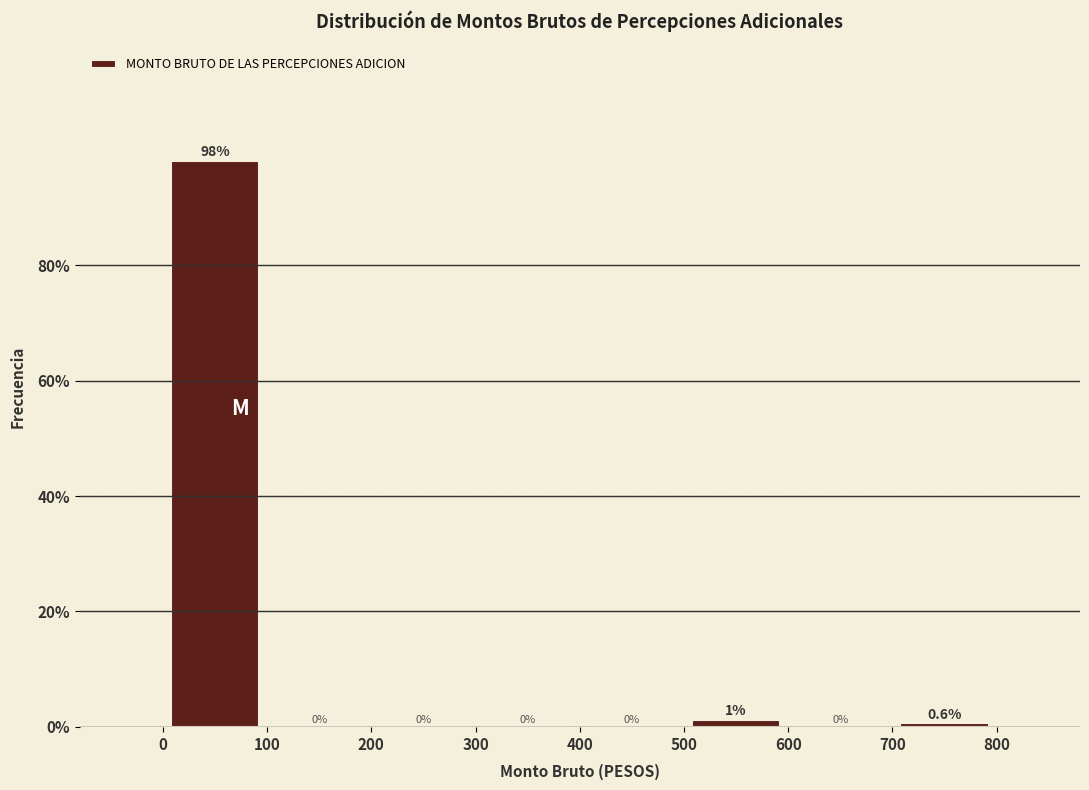

Over which range of the x-axis is the bar tallest?

0 to 100